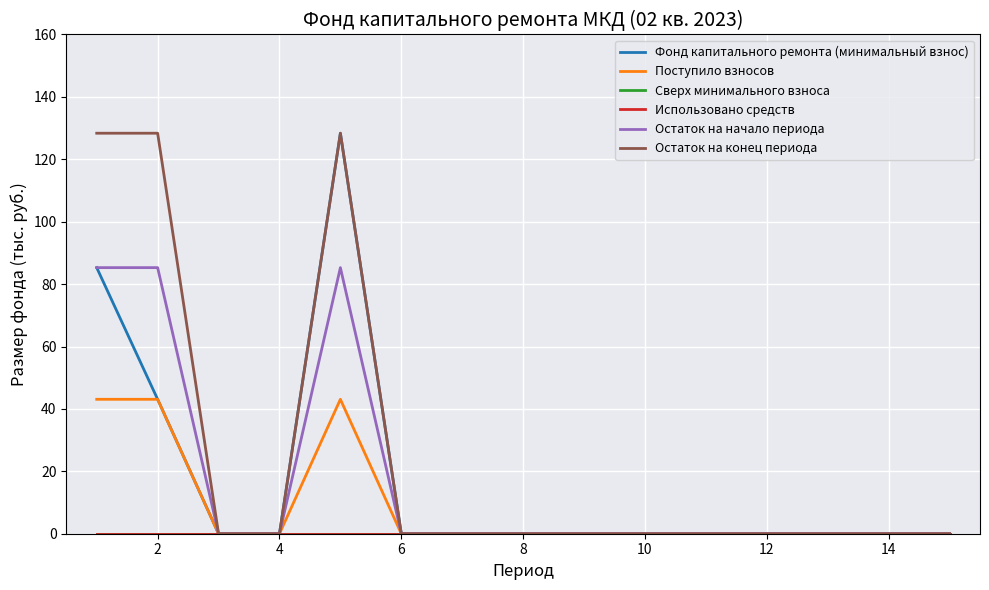

Does the chart have visible grid lines?

Yes